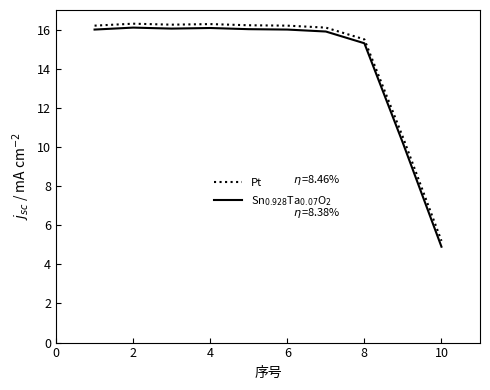

What is the difference between the maximum and minimum values in the Pt series?

11.1